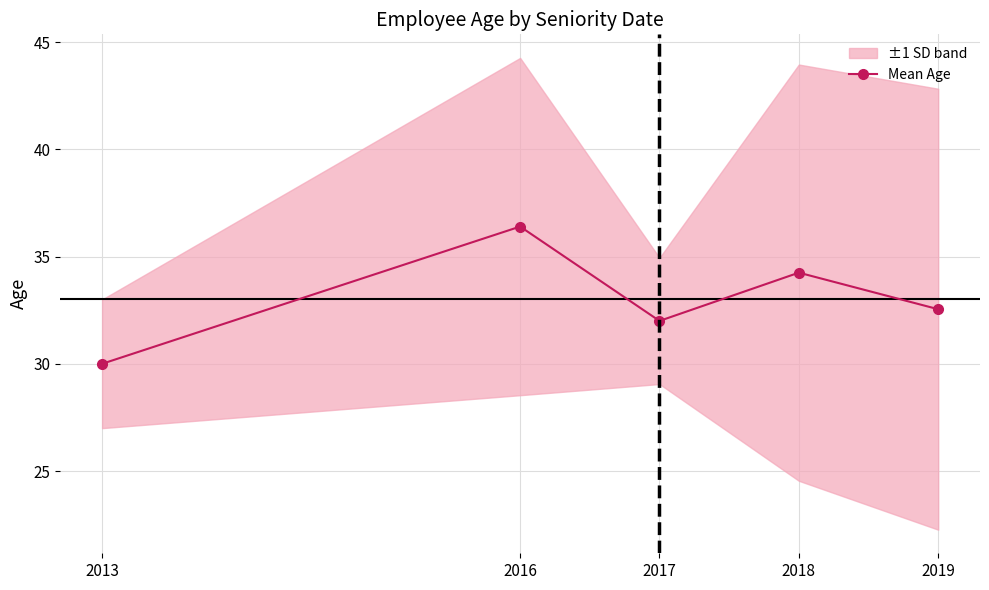

Reading left to right, what are all the values shown in this chart?

30.0	36.4	32.0	34.2	32.5